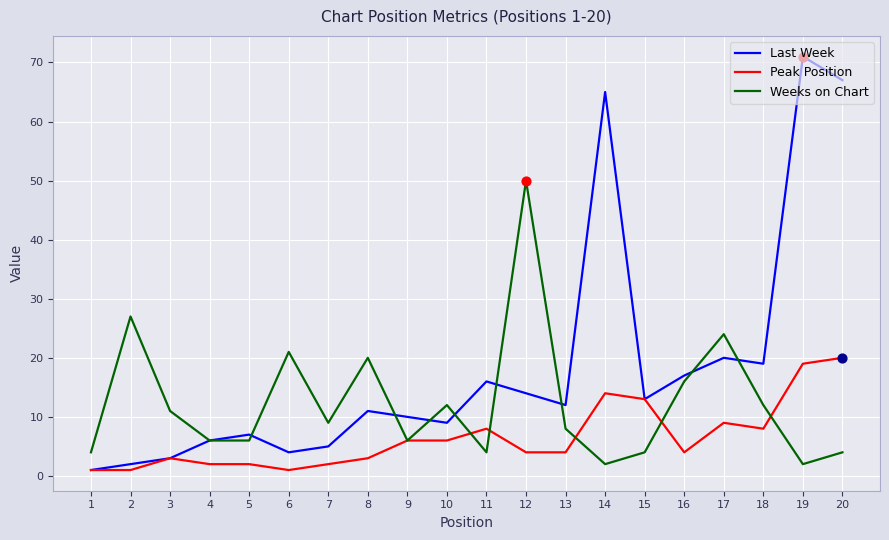

Which series has the largest total across all categories?

Last Week